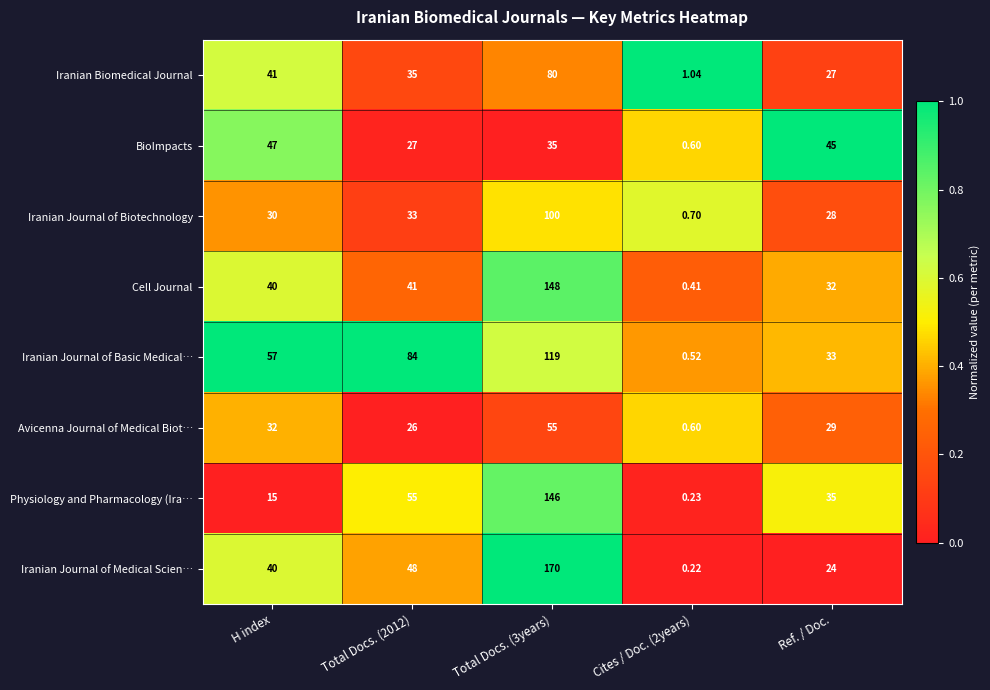

Where is Iranian Journal of Basic Medical… nearest to the value 59?

H index